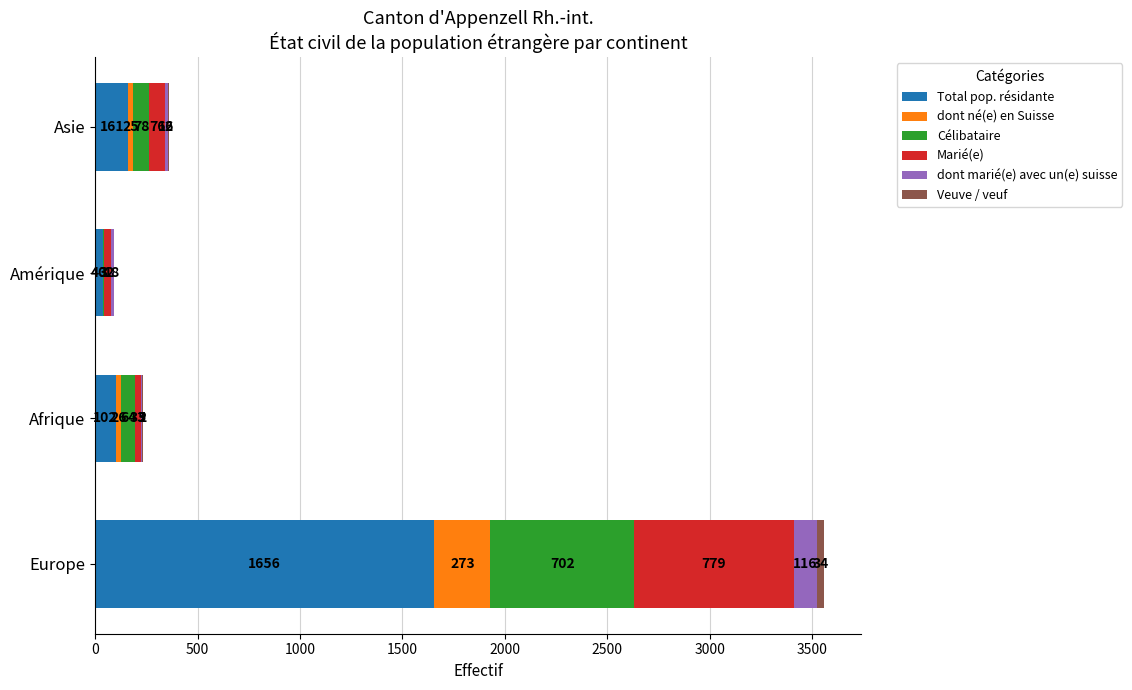

What is the total value across all series at Asie?

358